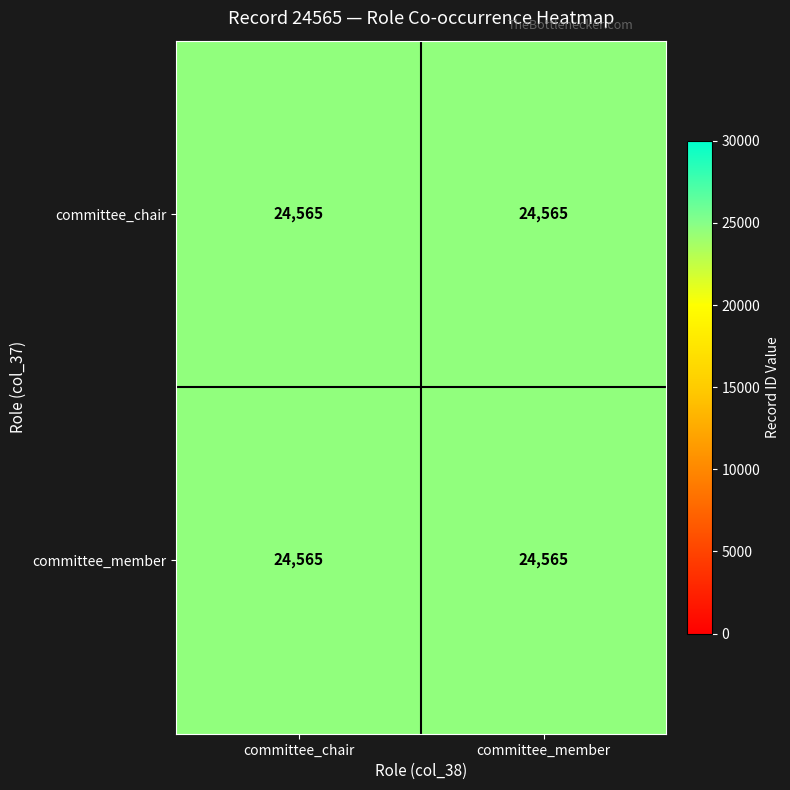

At which label is committee_member closest to 12282?

committee_chair